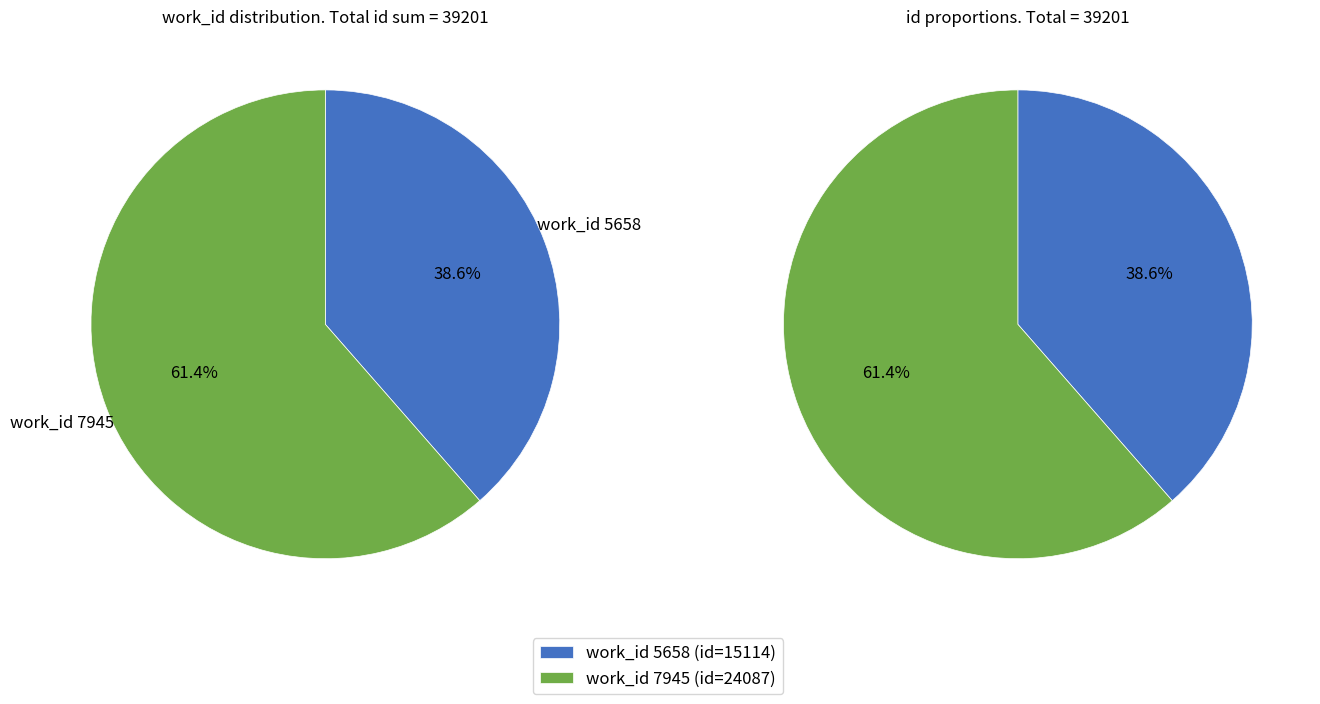

Combined, what portion of the pie is 7945 and 5658?

100.0%